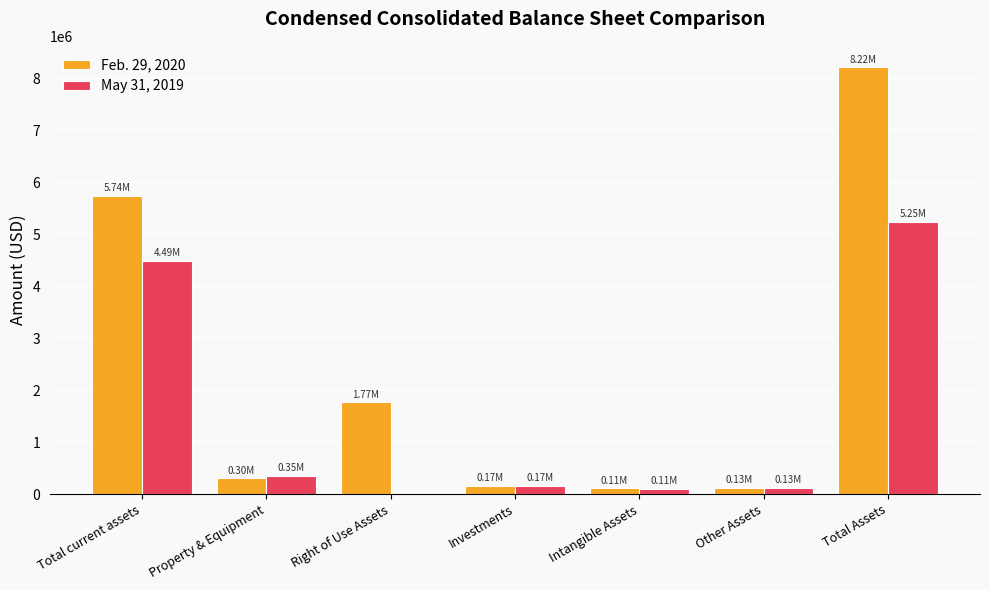

At which category is the sum across all series the highest?

Total Assets